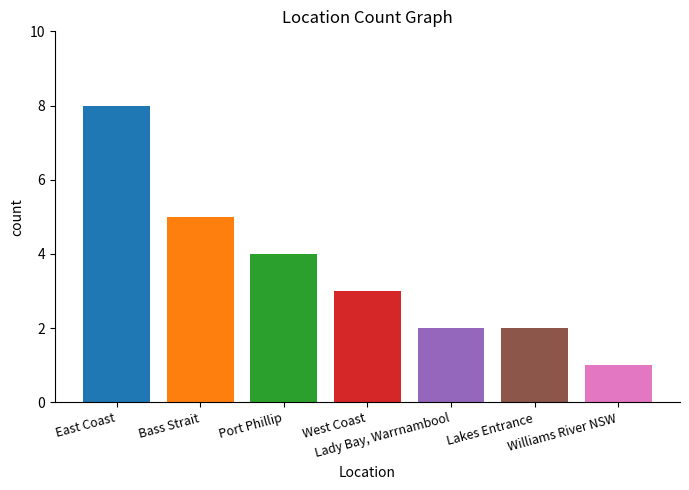

Are the bars grouped side by side (vs. stacked)?

Yes